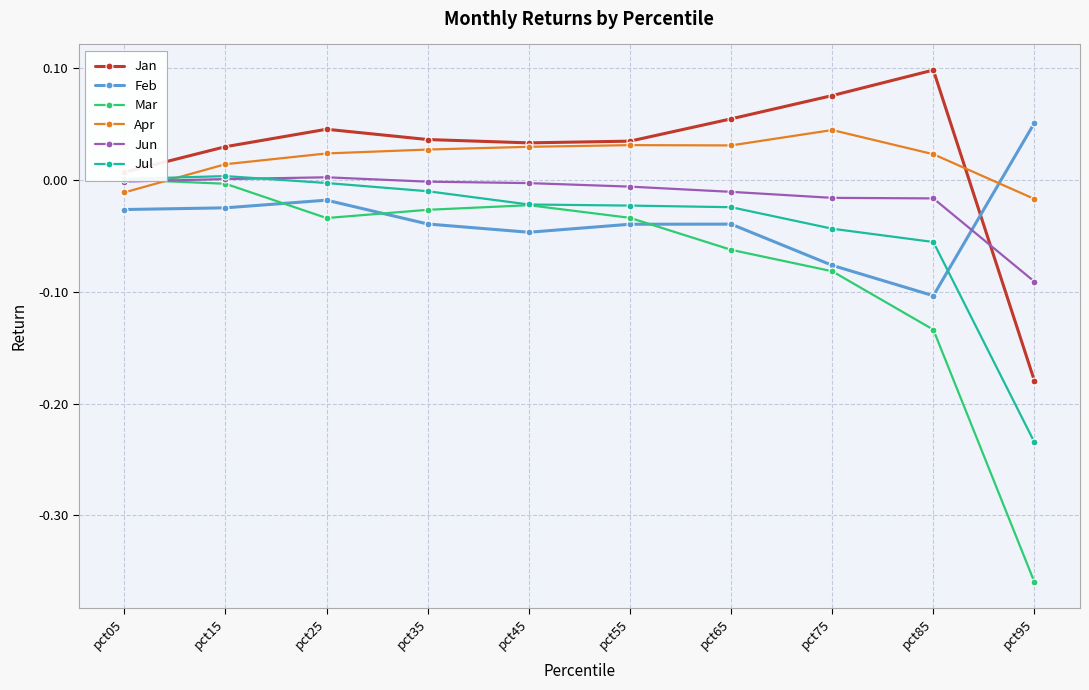

Where is the first local minimum for Feb?

pct45